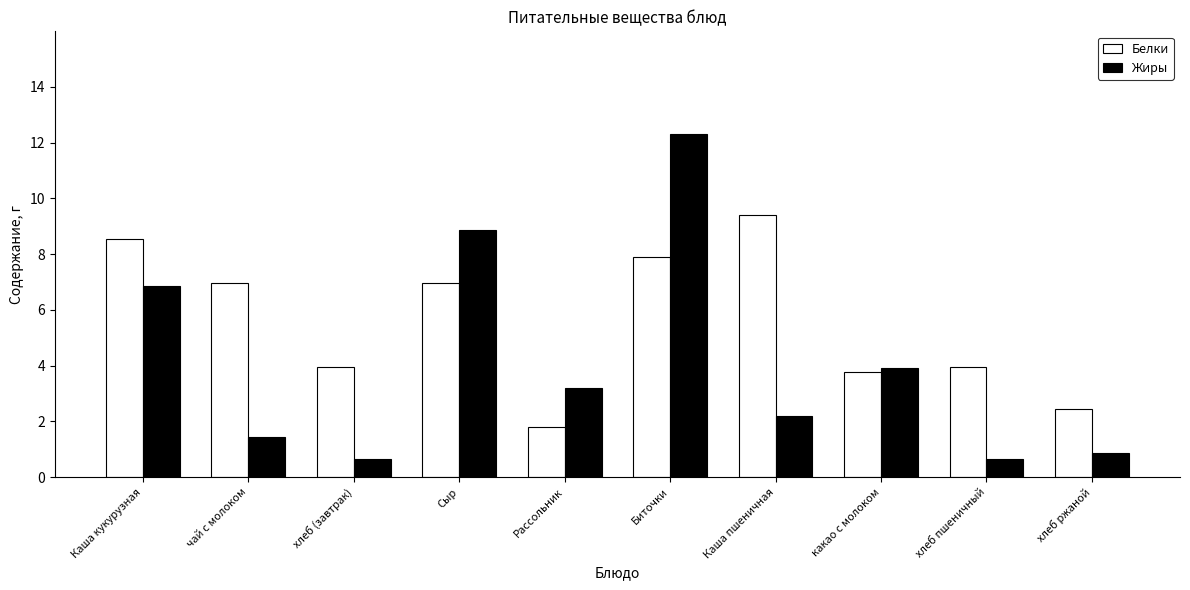

Rank the series at чай с молоком from highest to lowest value.

Белки, Жиры